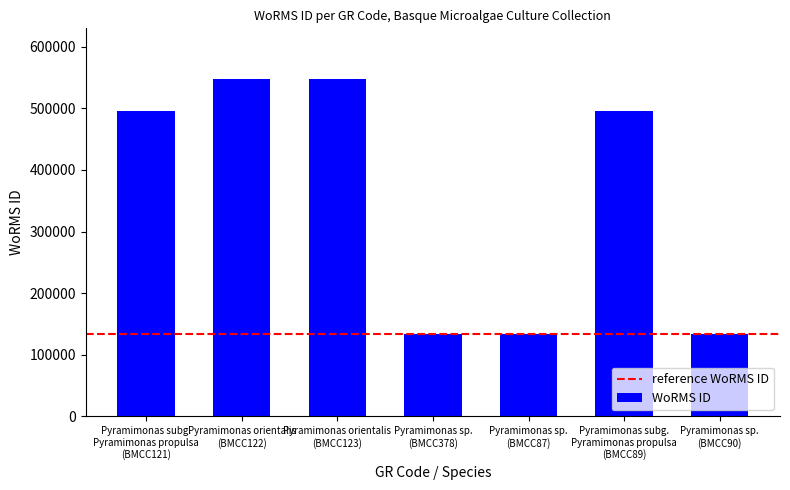

What is the maximum value shown in the chart?

547692